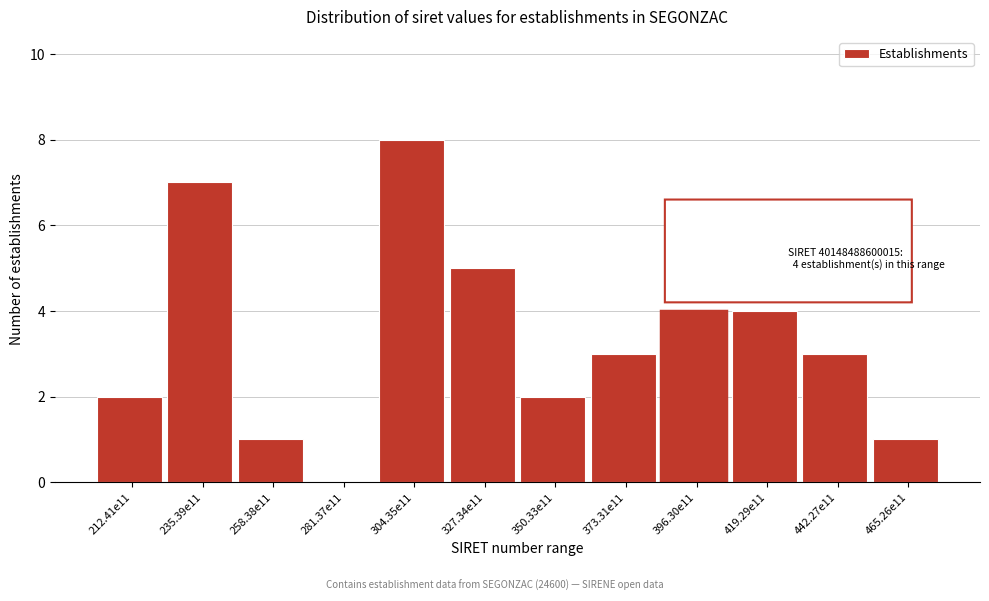

Reading left to right, transcribe all the data shown in this chart.

212.41e11=2	235.39e11=7	258.38e11=1	281.37e11=0	304.35e11=8	327.34e11=5	350.33e11=2	373.31e11=3	396.30e11=4	419.29e11=4	442.27e11=3	465.26e11=1